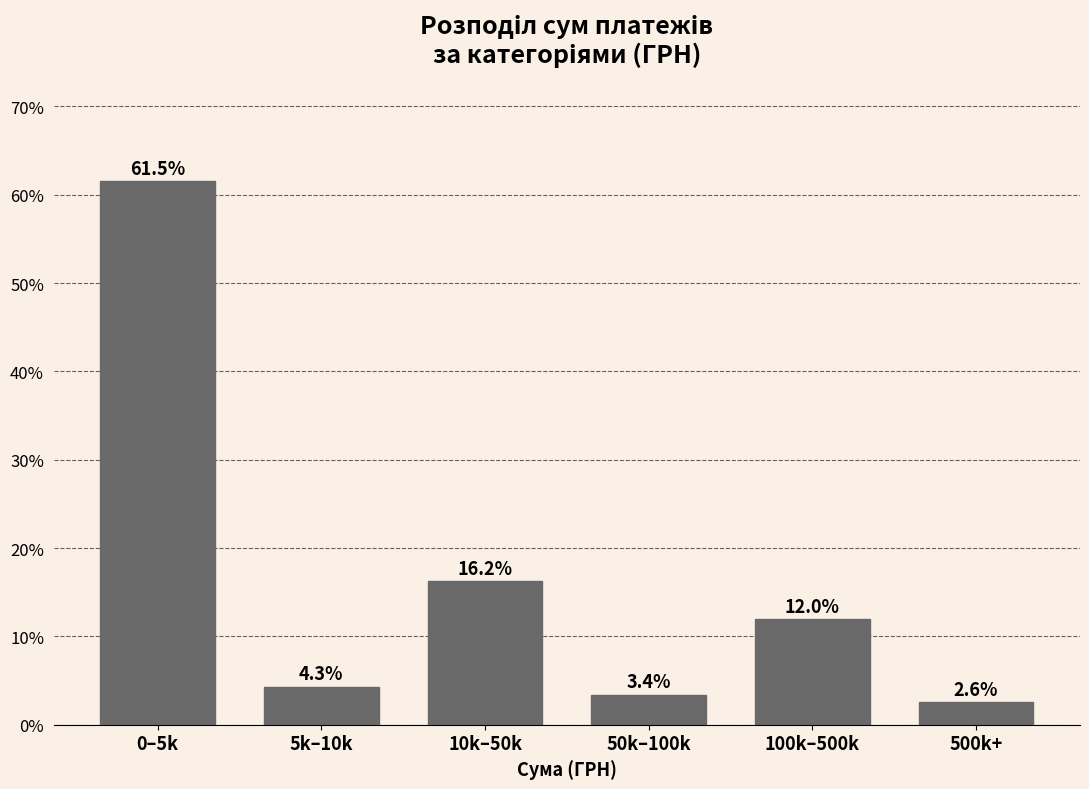

Reading left to right, what are all the values shown in this chart?

61.5	4.3	16.2	3.4	12.0	2.6